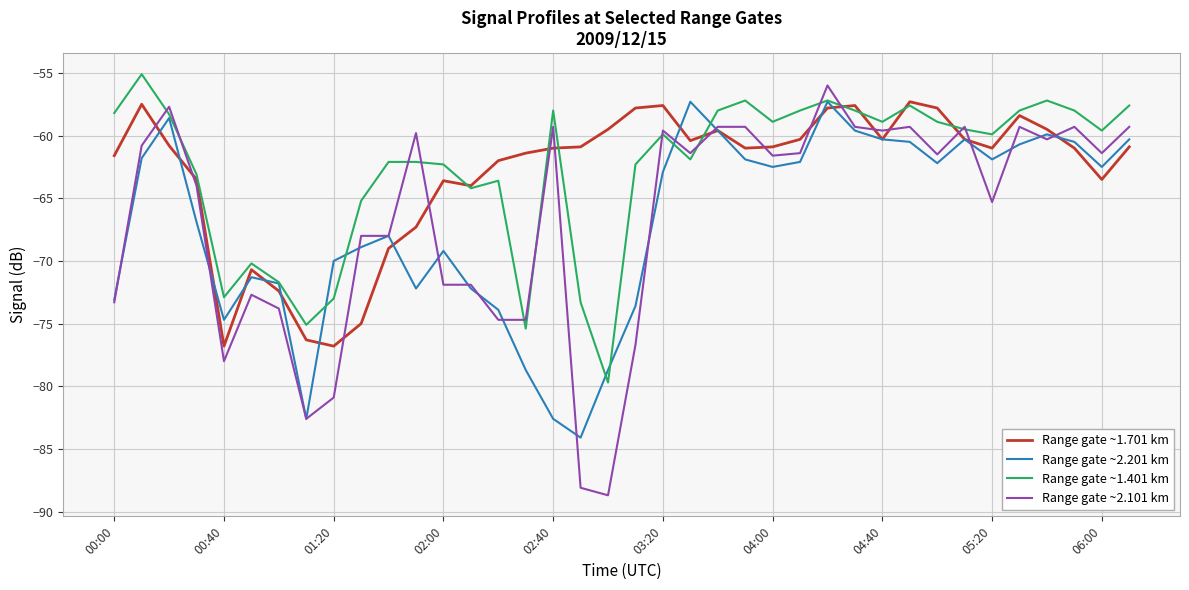

What is the lowest value of the Range gate ~1.401 km series?

-79.7